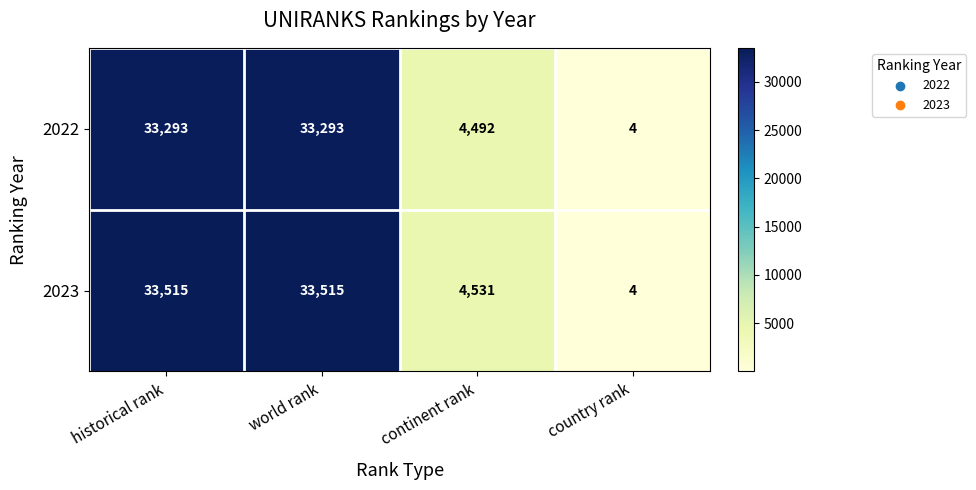

Where is 2023 nearest to the value 16759?

continent rank